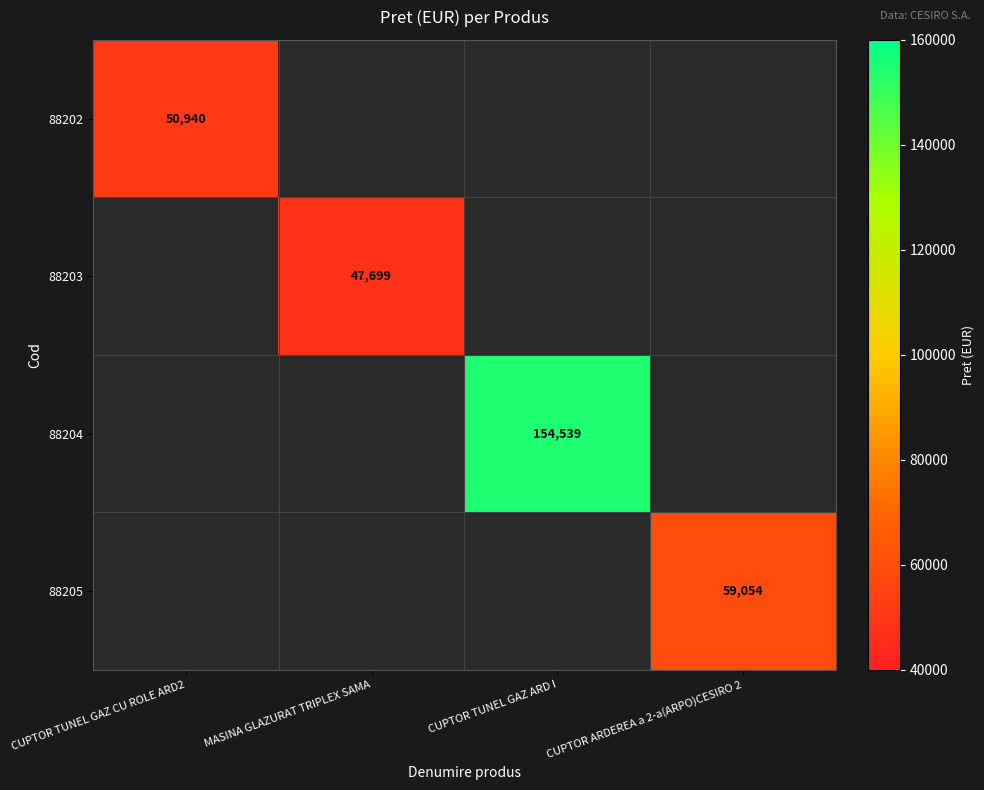

What is the greatest value displayed?

154539.0